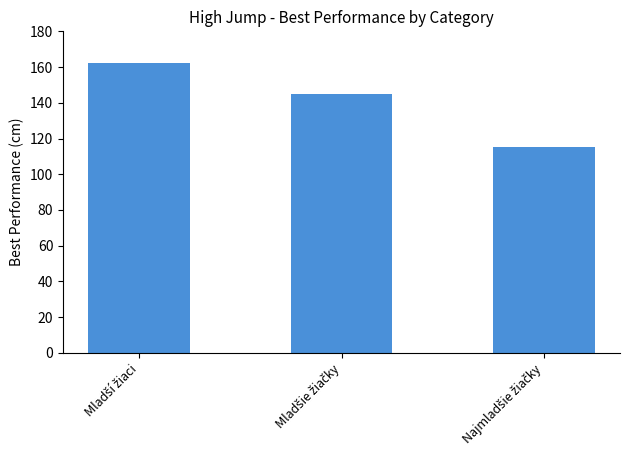

How many values are below 145?

1